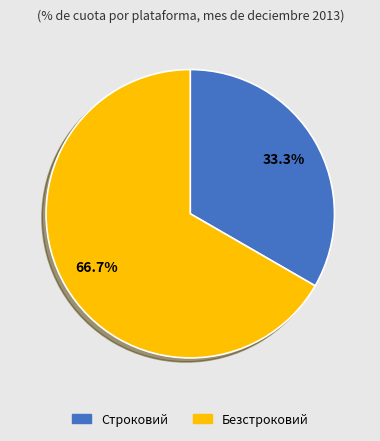

Is the sum of Строковий and Безстроковий greater than half?

Yes